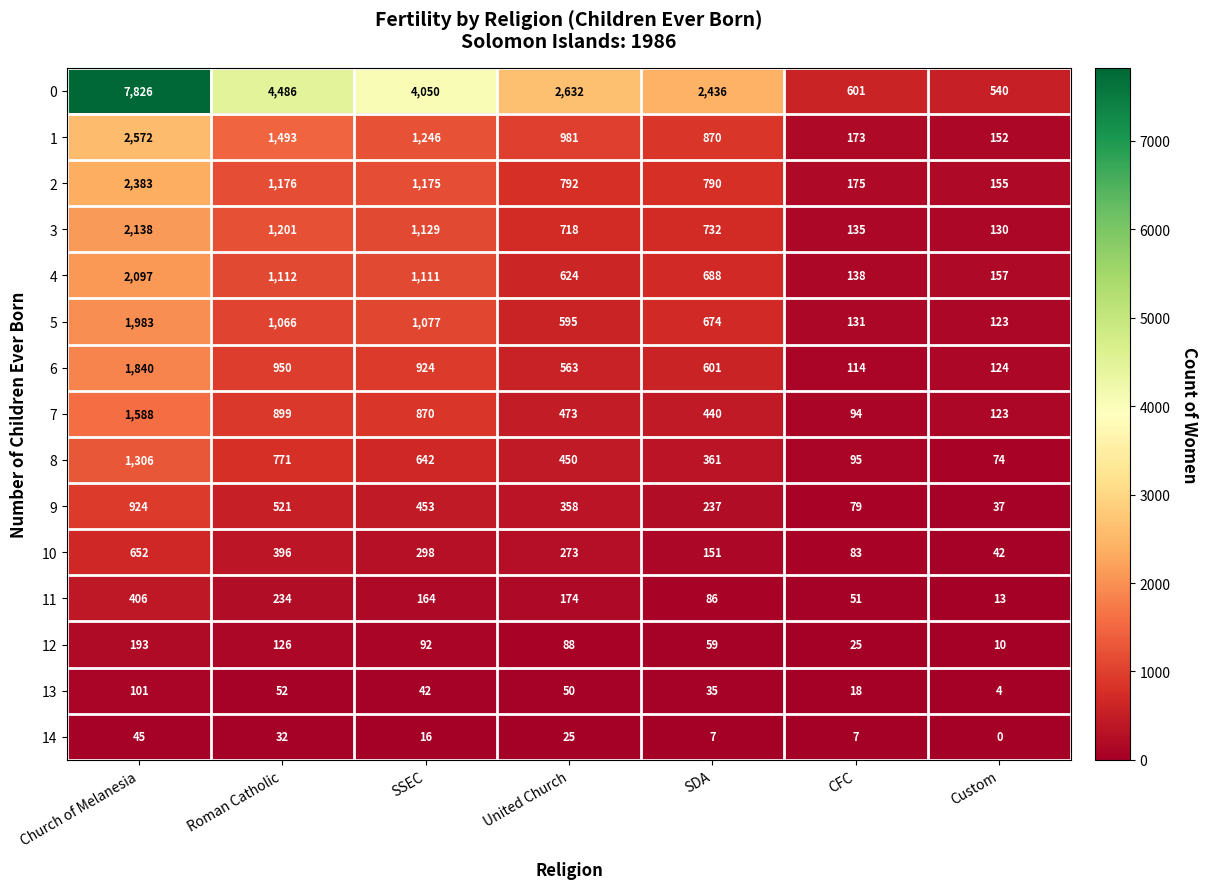

List the labels in order of 5 value, smallest first.

Custom, CFC, United Church, SDA, Roman Catholic, SSEC, Church of Melanesia